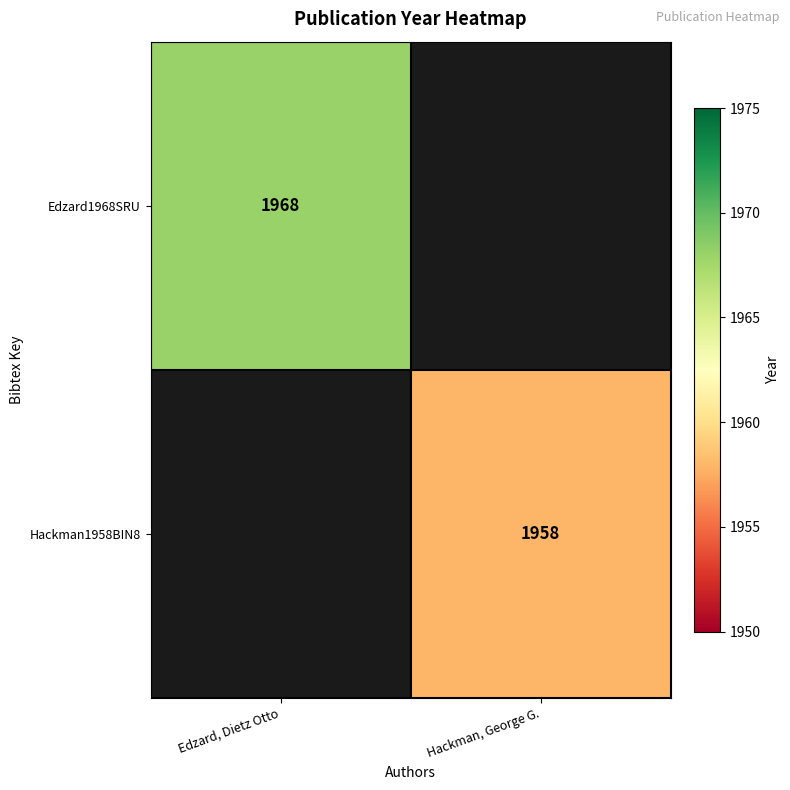

The value of Edzard1968SRU at Edzard, Dietz Otto is 1968. True or false?

True